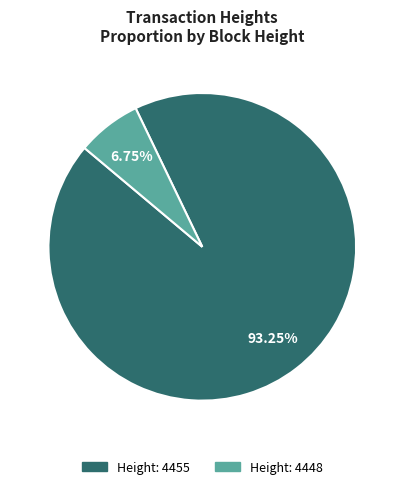

Is there any slice that represents more than half of the pie?

Yes